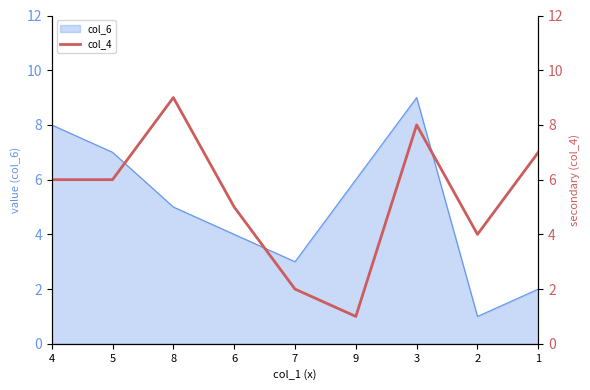

Rank the categories by value from highest to lowest.

8, 3, 1, 4, 5, 6, 2, 7, 9